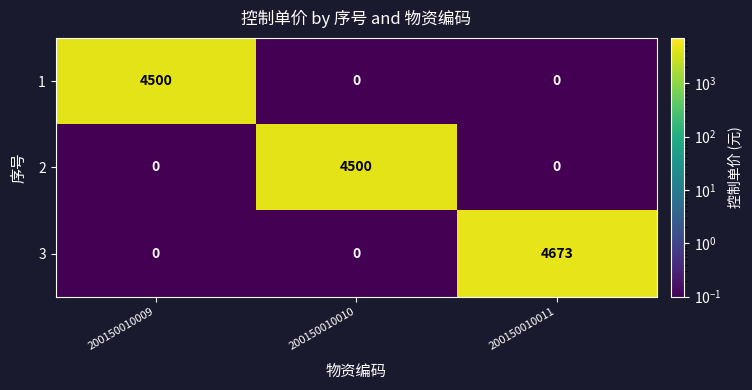

At how many categories does at least one series exceed 3541?

3